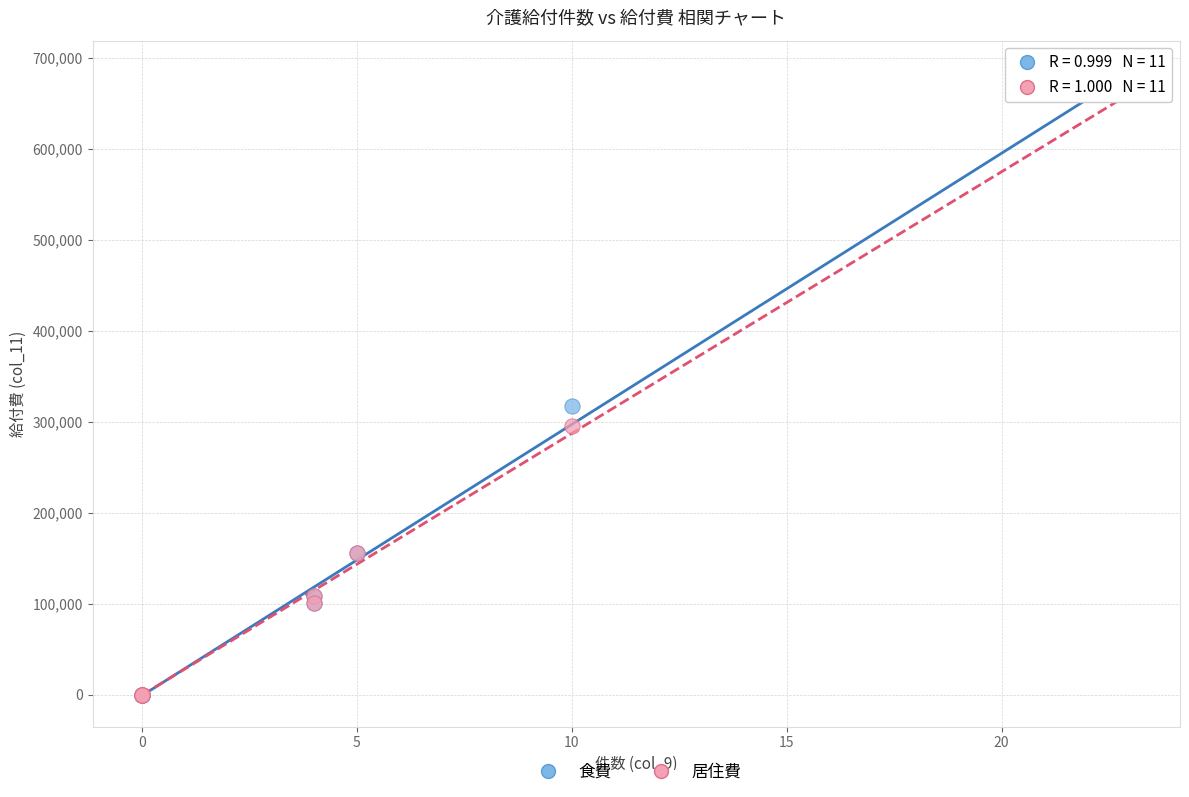

In the 食費 series, what Y value is closest to 340752?

316625